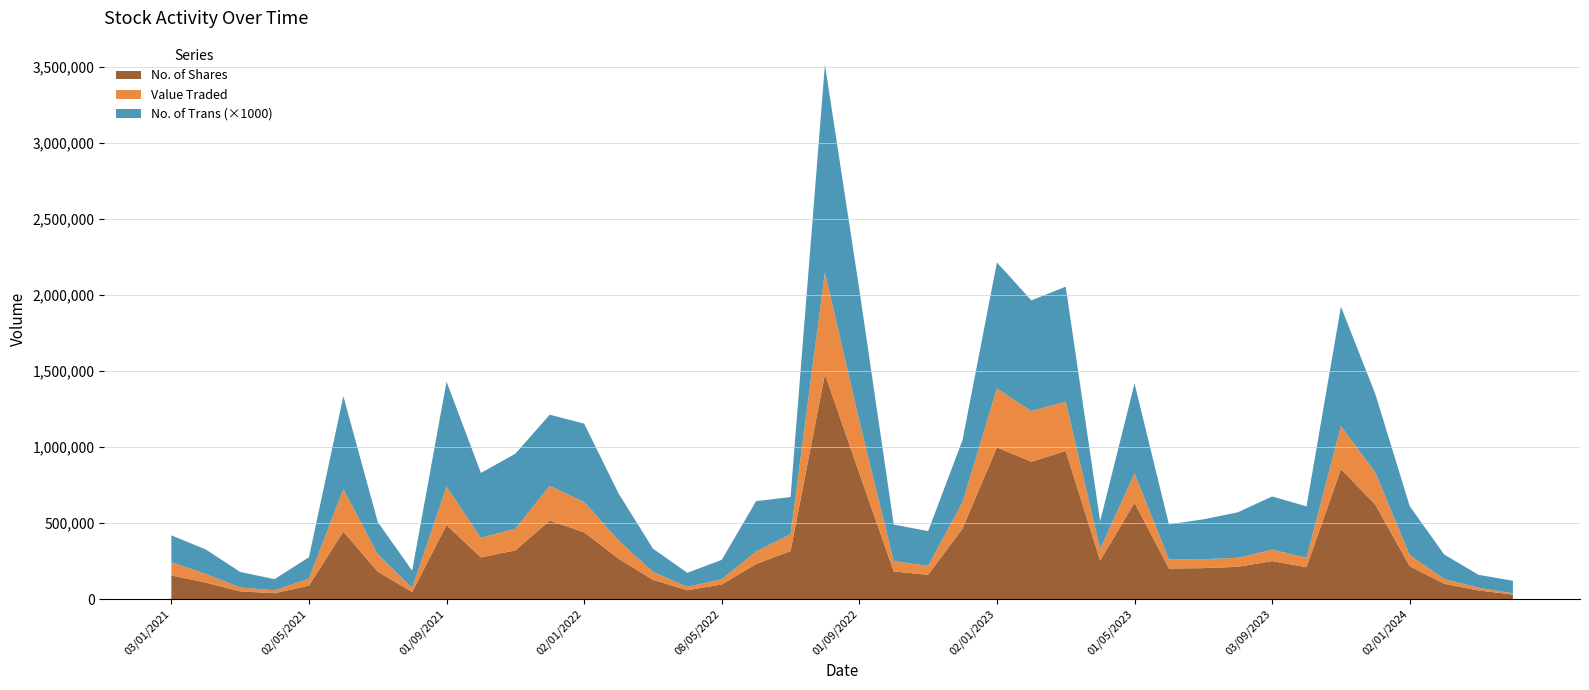

What is the maximum value for No. of Shares?

1478606